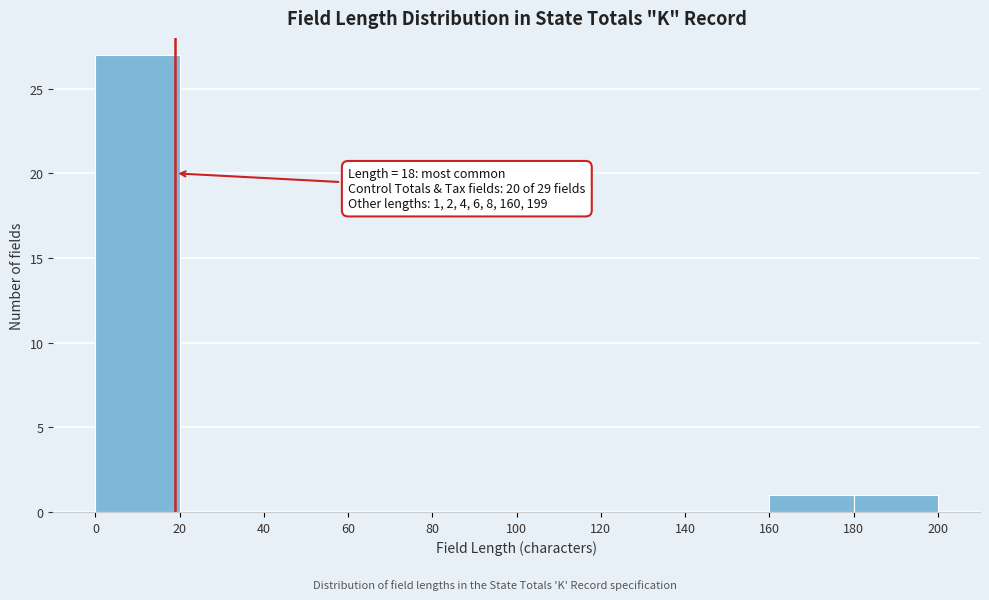

Which range on the x-axis has the tallest bar?

0 to 20